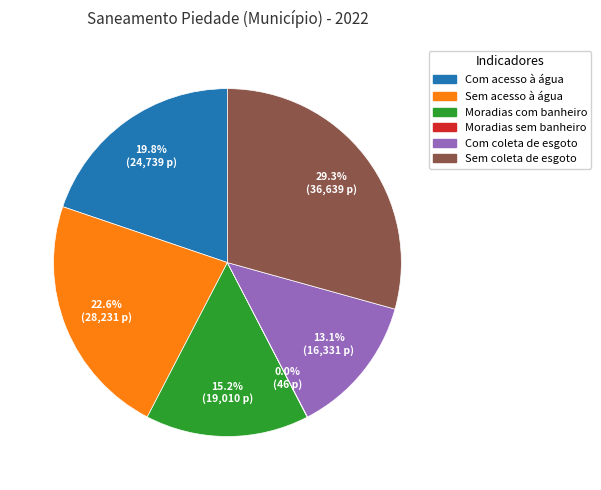

What is the ratio of the value at Sem coleta de esgoto to the value at Com coleta de esgoto?

2.2